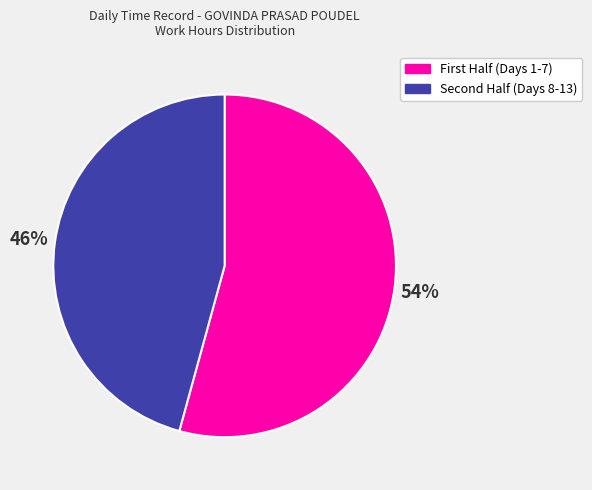

Does any single category account for the majority?

Yes